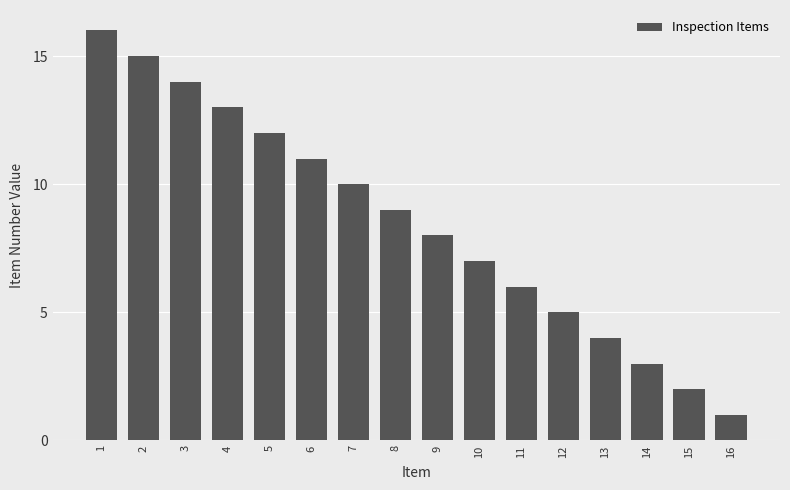

List the labels in order of value, smallest first.

16, 15, 14, 13, 12, 11, 10, 9, 8, 7, 6, 5, 4, 3, 2, 1